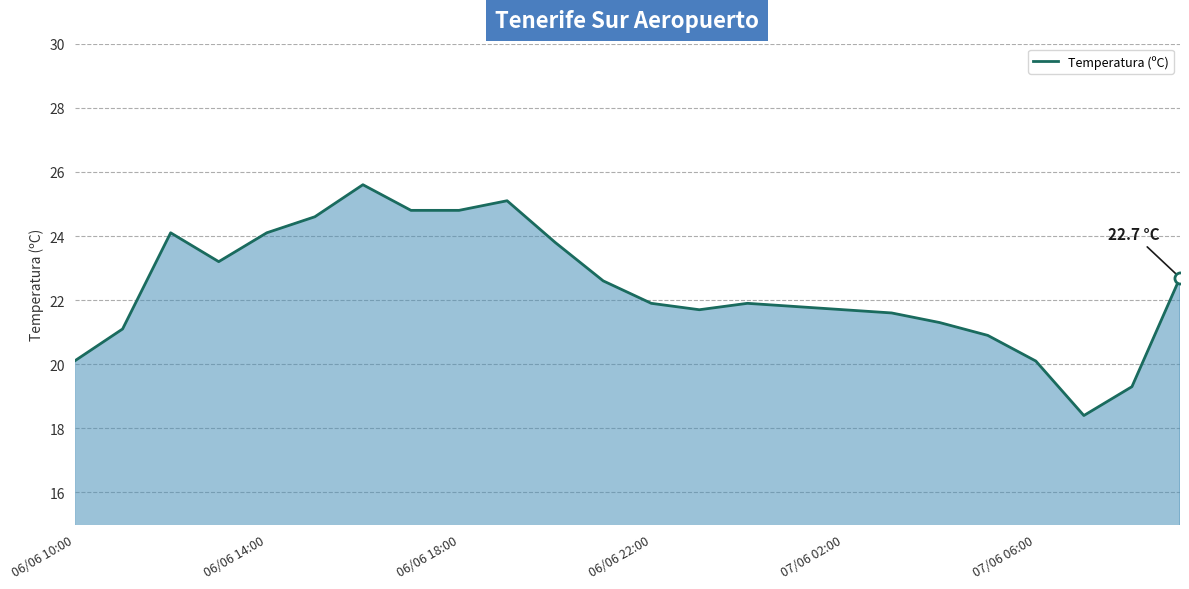

What is the approximate value at 18?

21.3